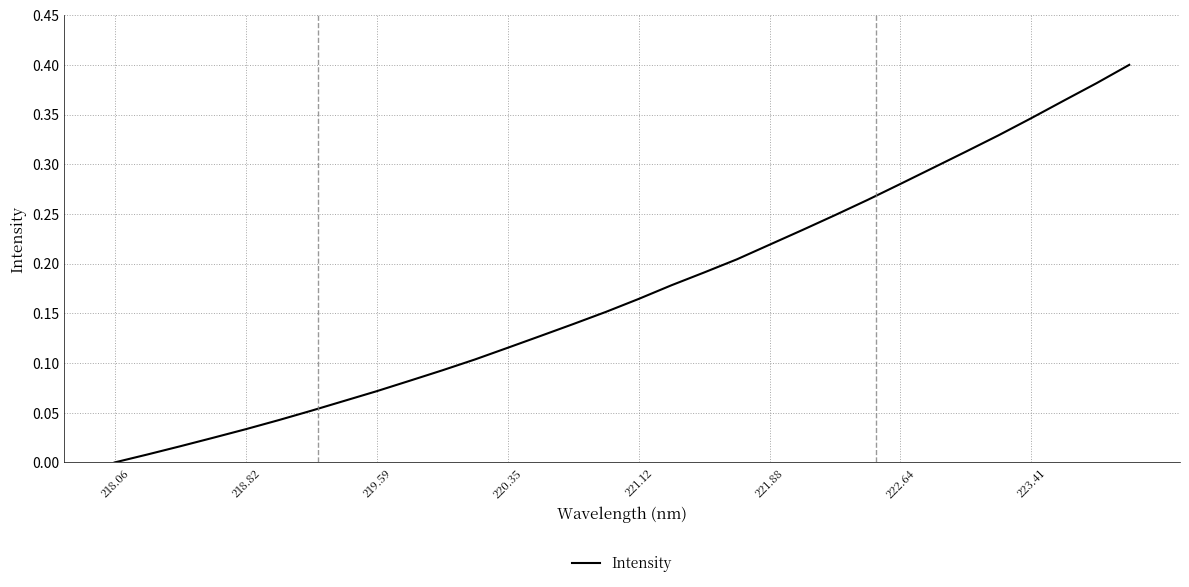

At which label is the value closest to 0?

218.06